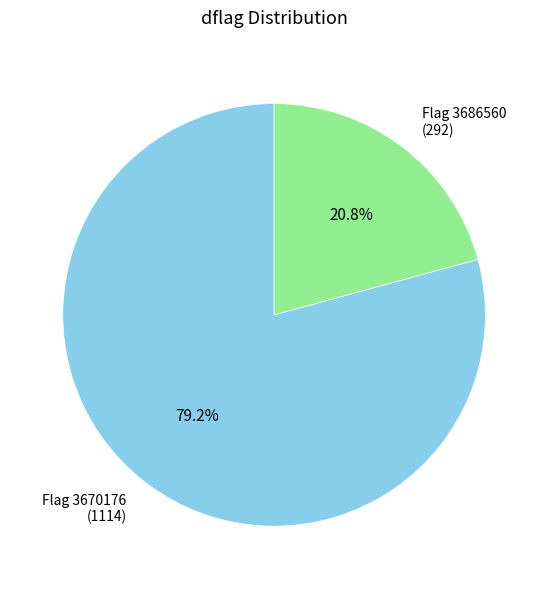

Count the number of slices in the pie.

2